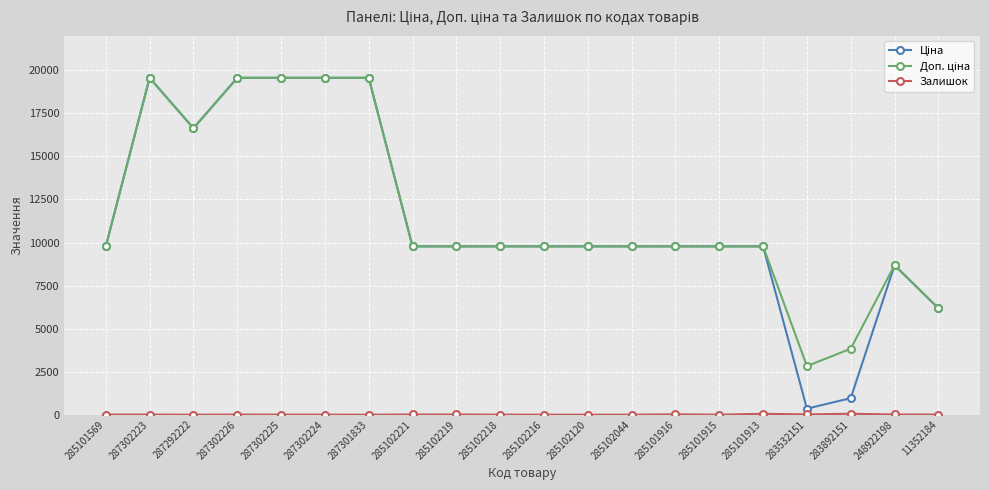

At how many categories does at least one series exceed 17300?

5